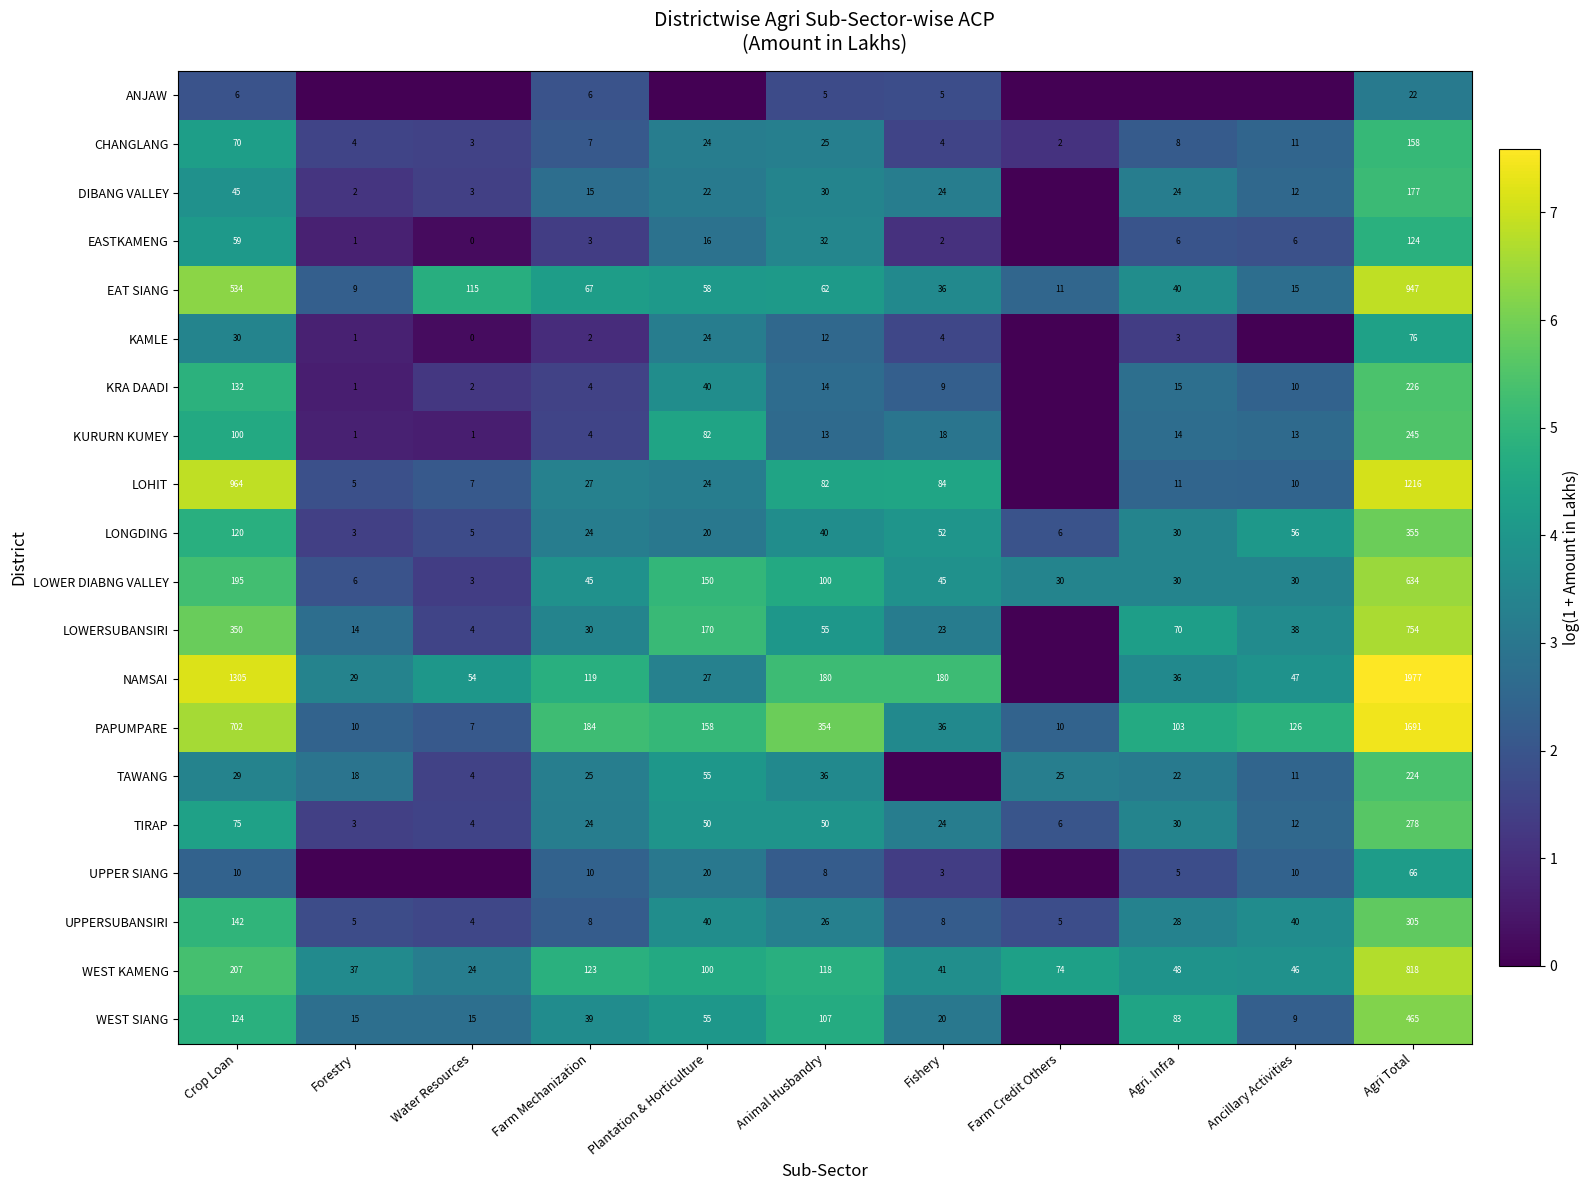

What is the difference between the second highest and minimum values in the PAPUMPARE series?

695